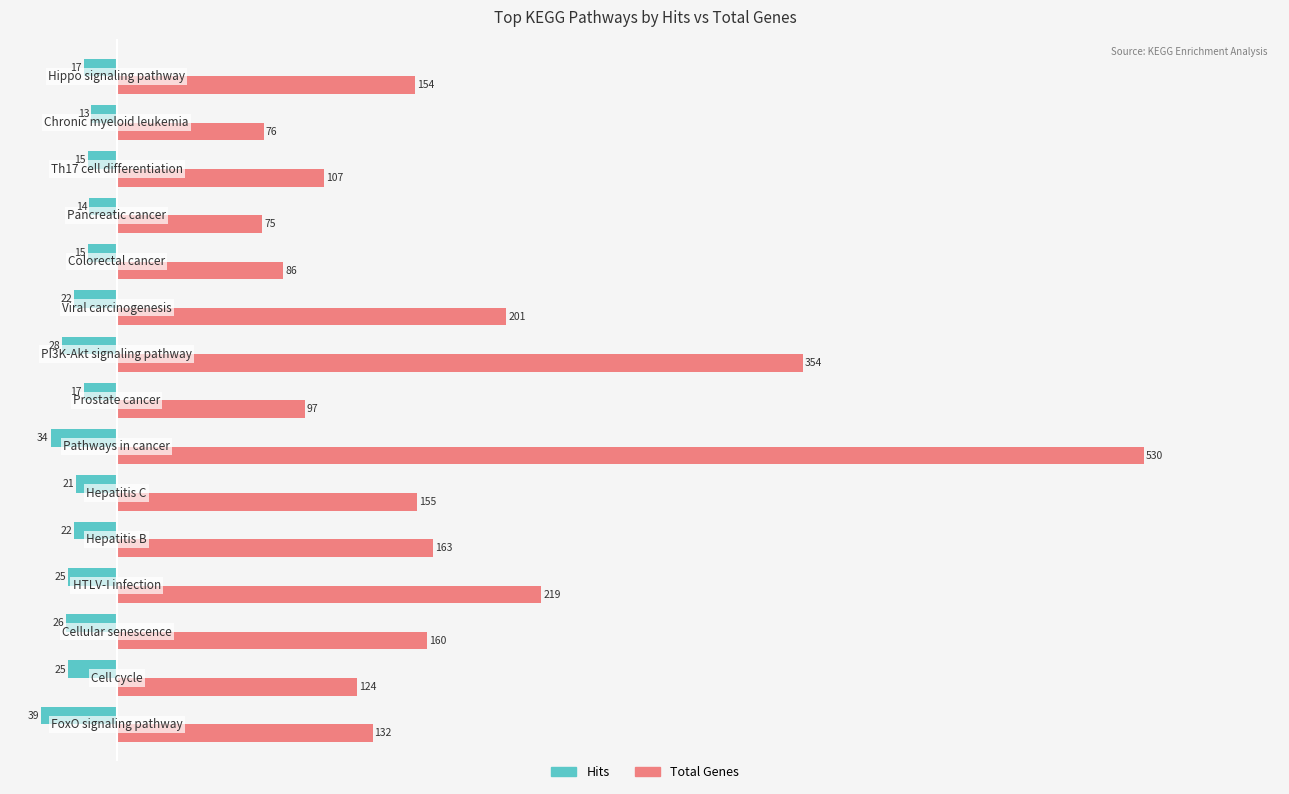

What is the greatest value displayed?

530